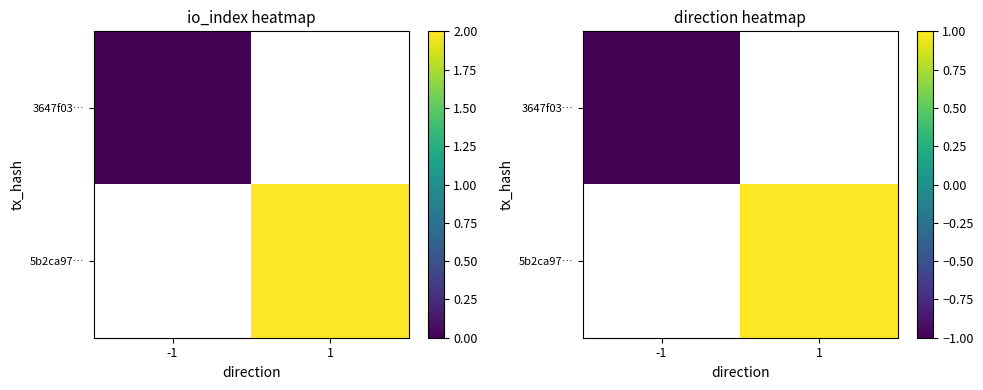

True or false: 5b2ca97… has a value of 1.0 at 1.

True